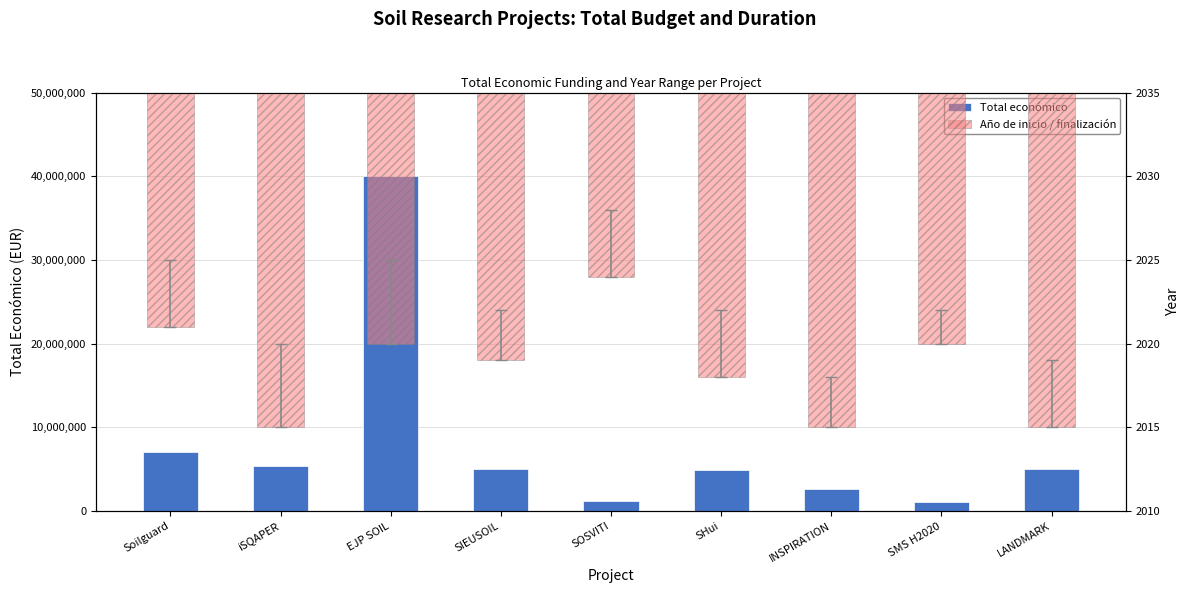

List the series in order of their peak value, lowest first.

Año de inicio / finalización, Total económico